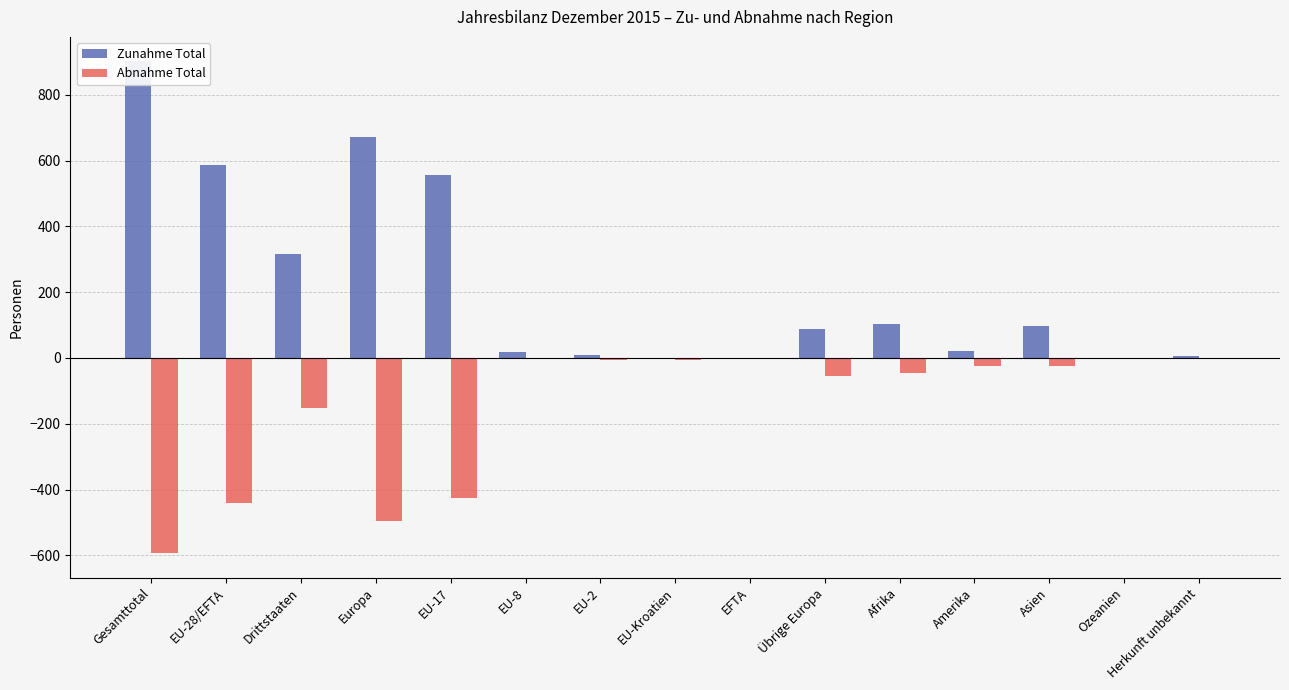

How many categories are shown in the chart?

15